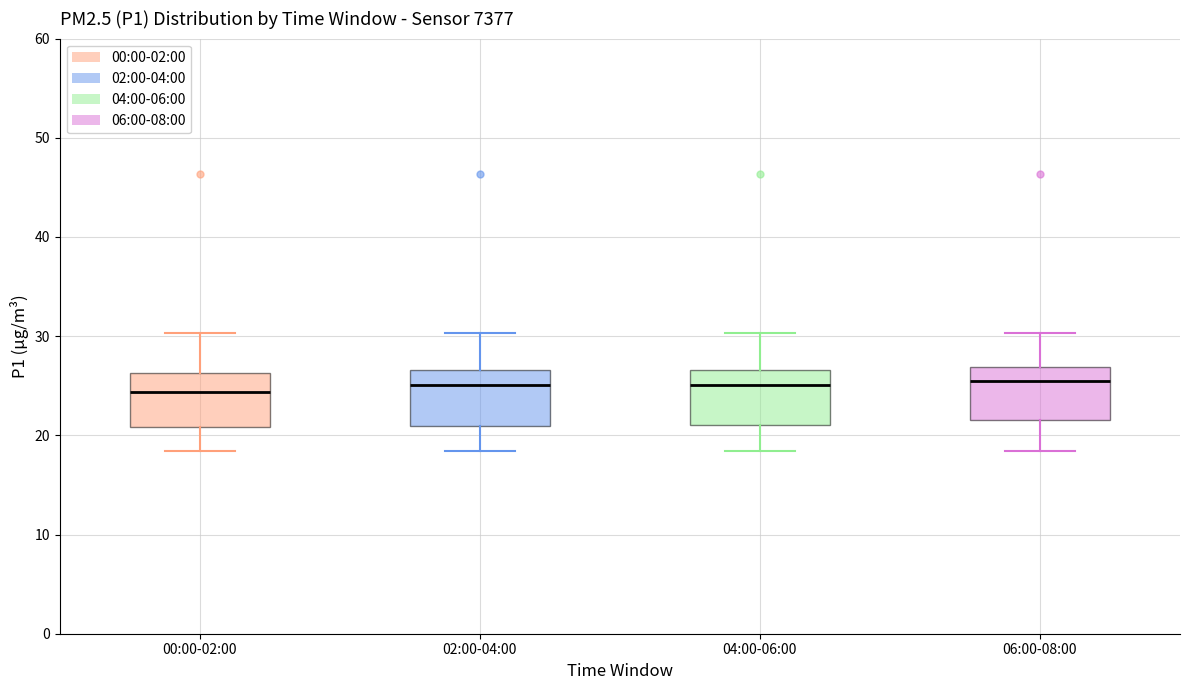

Reading left to right, transcribe this box plot: for each box, give where its median line is, the range the box spans, and where its two whiskers end, as read against the y-axis. The values are not printed on the chart, so give them approximately, as read against the axis.

00:00-02:00: median 24, box 21 to 26, whiskers 18 to 30
02:00-04:00: median 25, box 21 to 27, whiskers 18 to 30
04:00-06:00: median 25, box 21 to 27, whiskers 18 to 30
06:00-08:00: median 26, box 22 to 27, whiskers 18 to 30